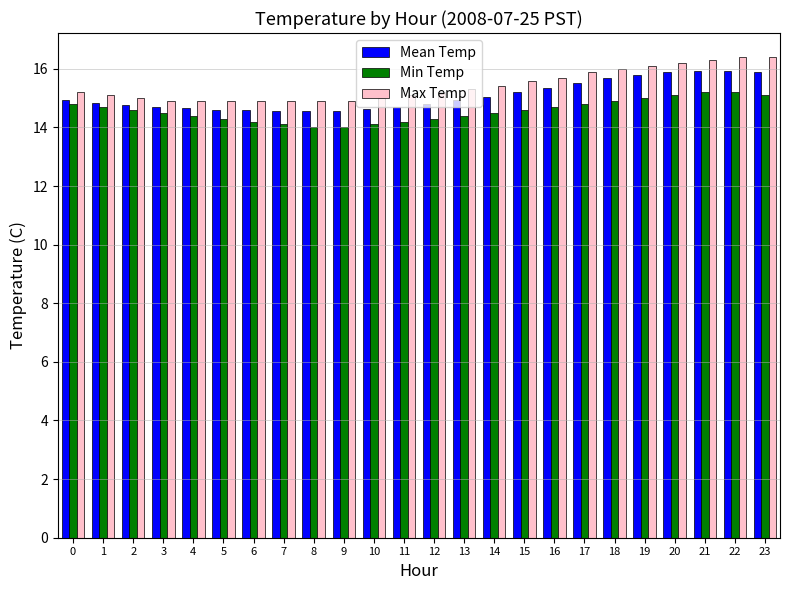

The Max Temp series shows 16.4 at 22. True or false?

True